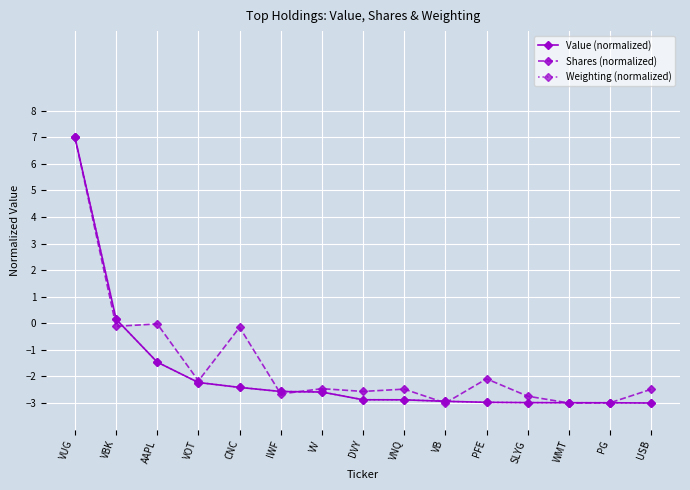

At how many categories does at least one series exceed -2?

4